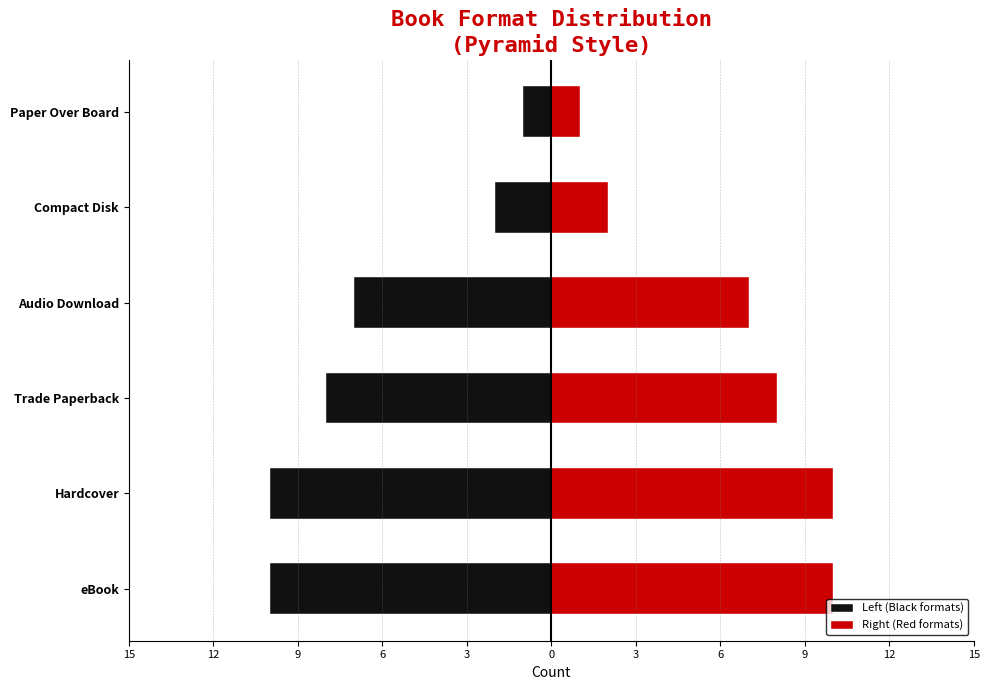

What is the minimum value for Right (Red formats)?

1